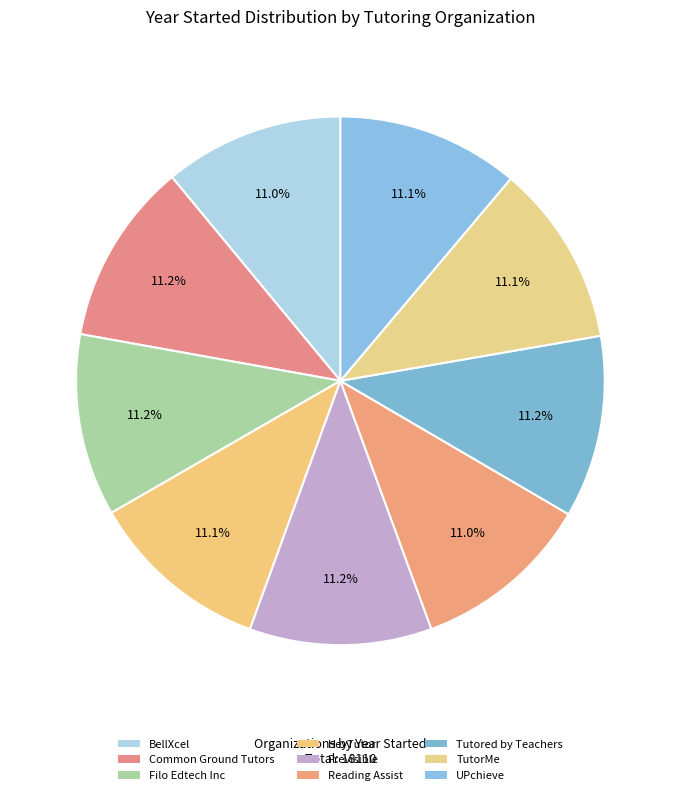

The Common Ground Tutors slice represents 11% of the pie. True or false?

True